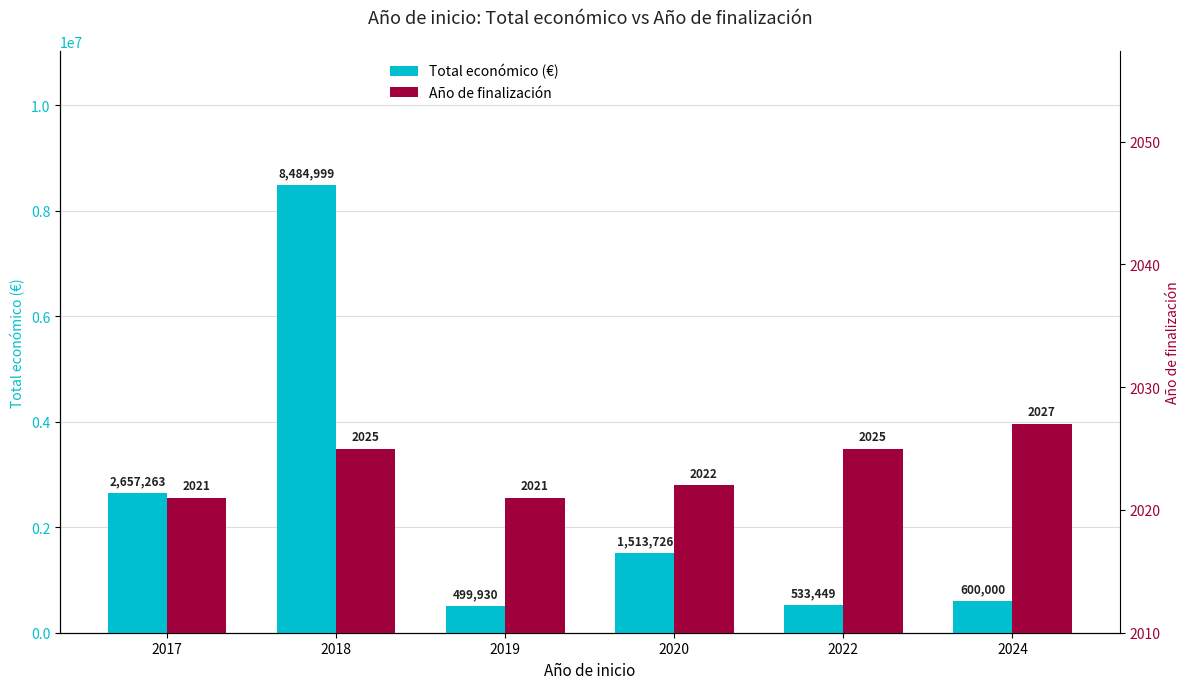

What is the greatest value displayed?

8484999